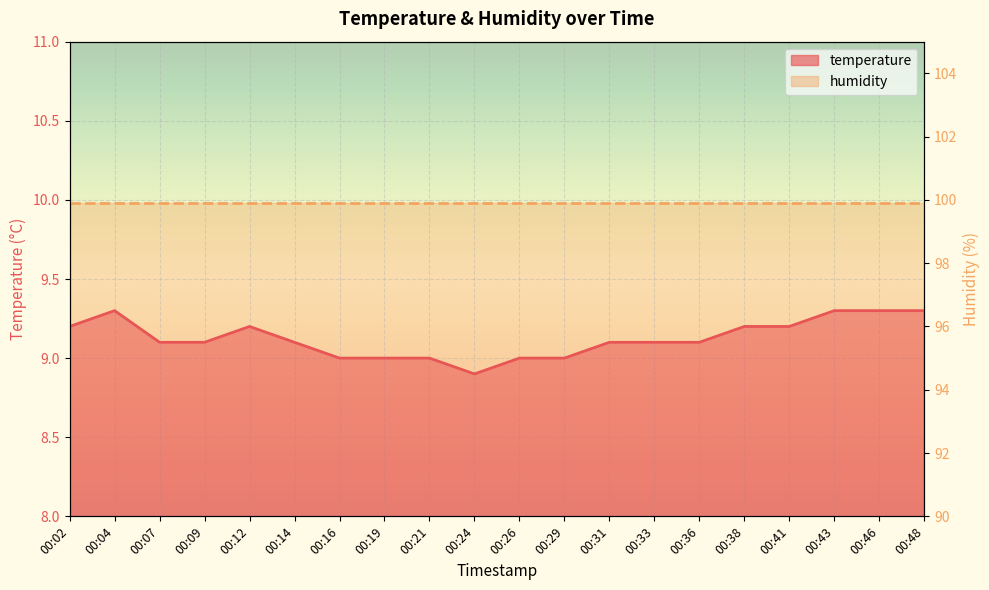

What is the average value?

9.1